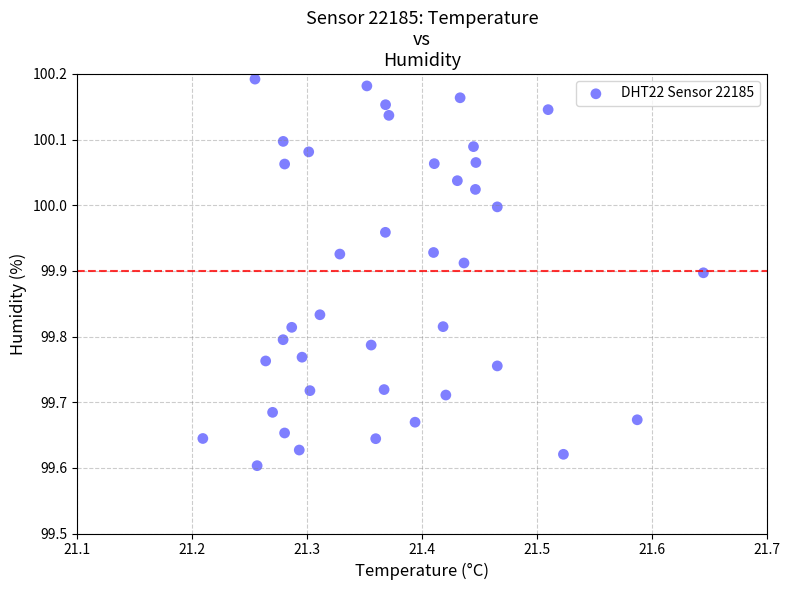

What is the range of Y values (max minus min)?

0.6